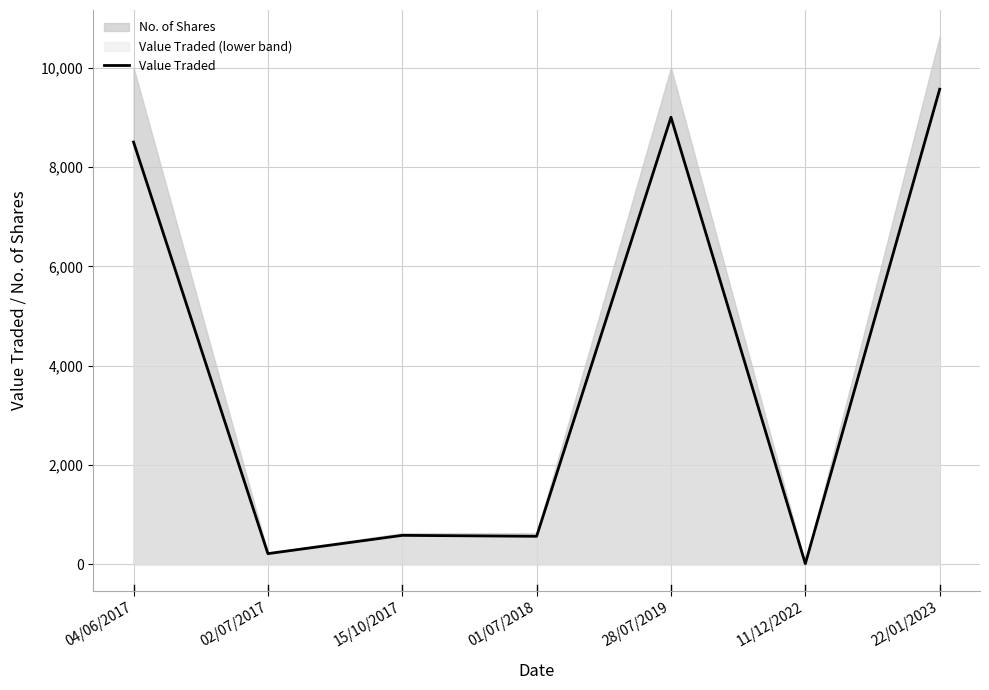

What is the sum of the values at 02/07/2017 and 22/01/2023?

9781